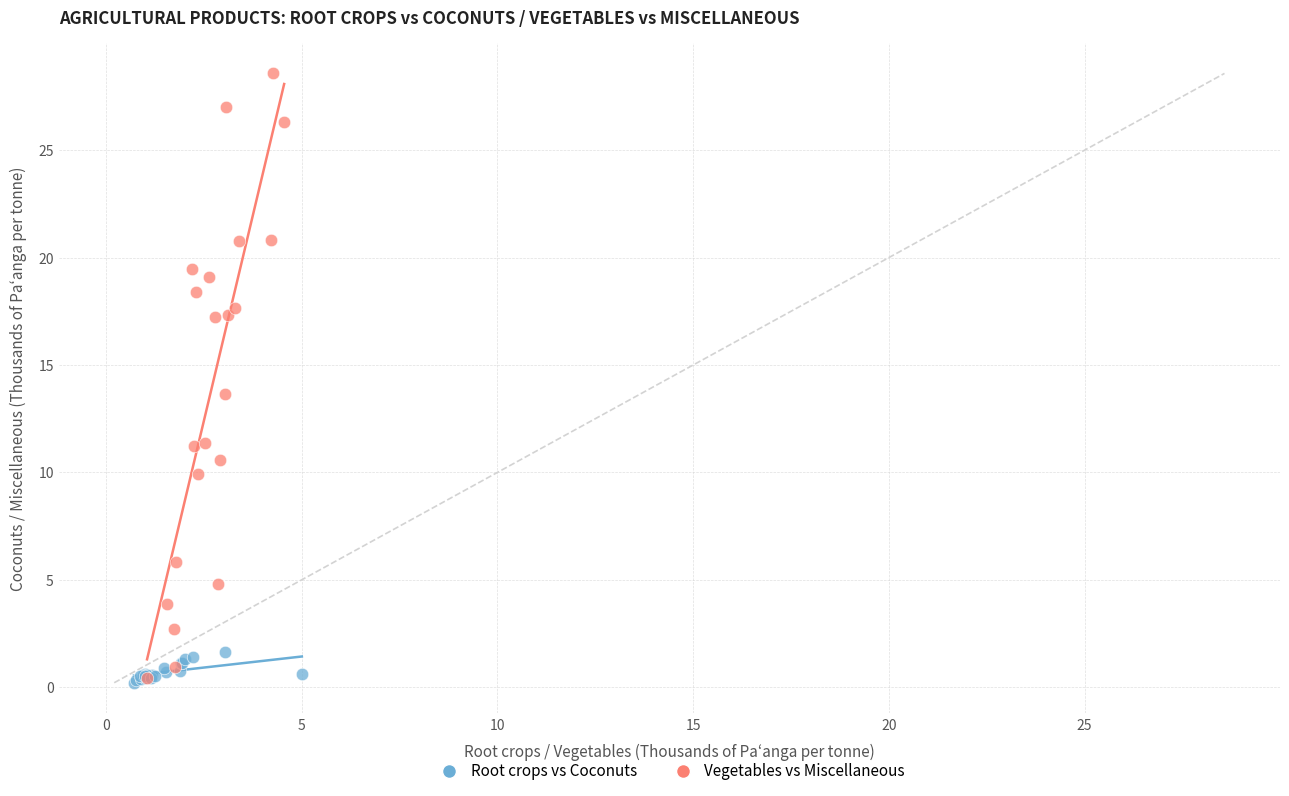

Which series contains the highest Y value?

Vegetables vs Miscellaneous